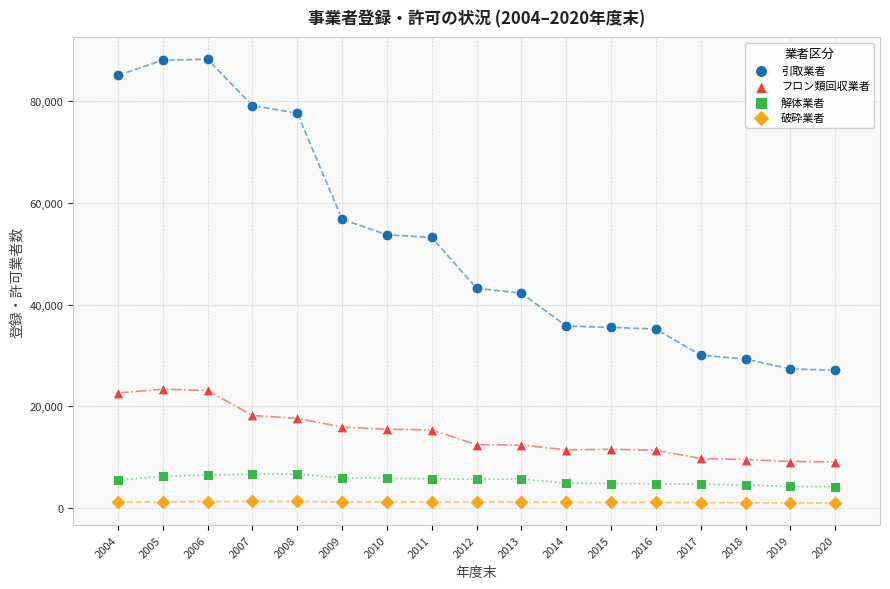

Across all data points, what is the range of X values (max minus min)?

16